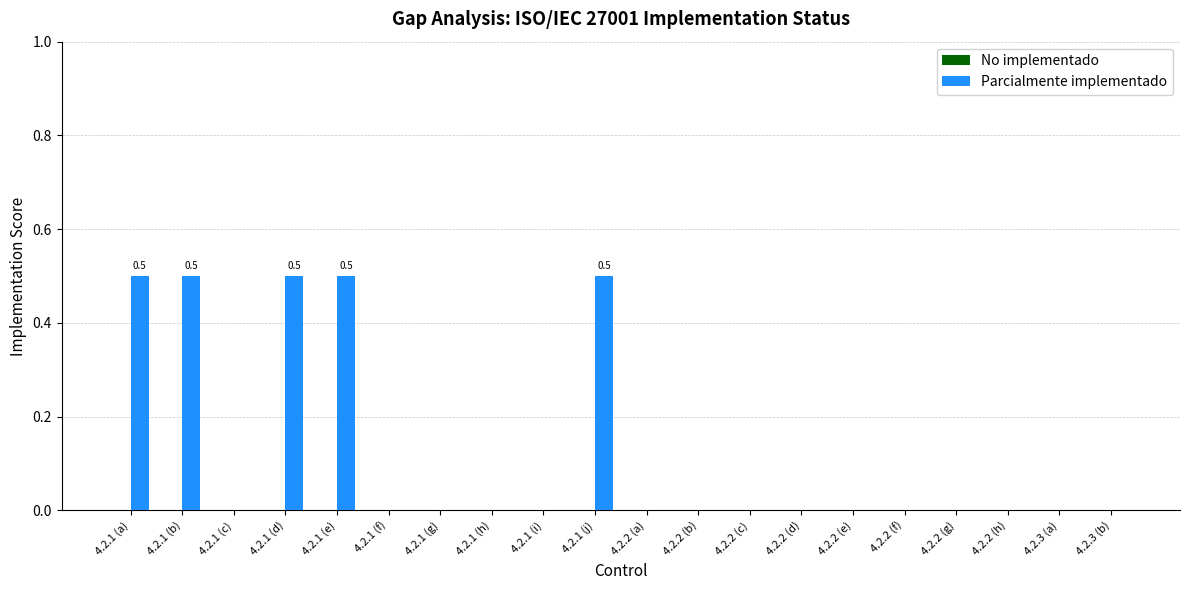

Reading left to right, transcribe all the data shown in this chart.

4.2.1 (a)=0.5	4.2.1 (b)=0.5	4.2.1 (c)=0.0	4.2.1 (d)=0.5	4.2.1 (e)=0.5	4.2.1 (f)=0.0	4.2.1 (g)=0.0	4.2.1 (h)=0.0	4.2.1 (i)=0.0	4.2.1 (j)=0.5	4.2.2 (a)=0.0	4.2.2 (b)=0.0	4.2.2 (c)=0.0	4.2.2 (d)=0.0	4.2.2 (e)=0.0	4.2.2 (f)=0.0	4.2.2 (g)=0.0	4.2.2 (h)=0.0	4.2.3 (a)=0.0	4.2.3 (b)=0.0